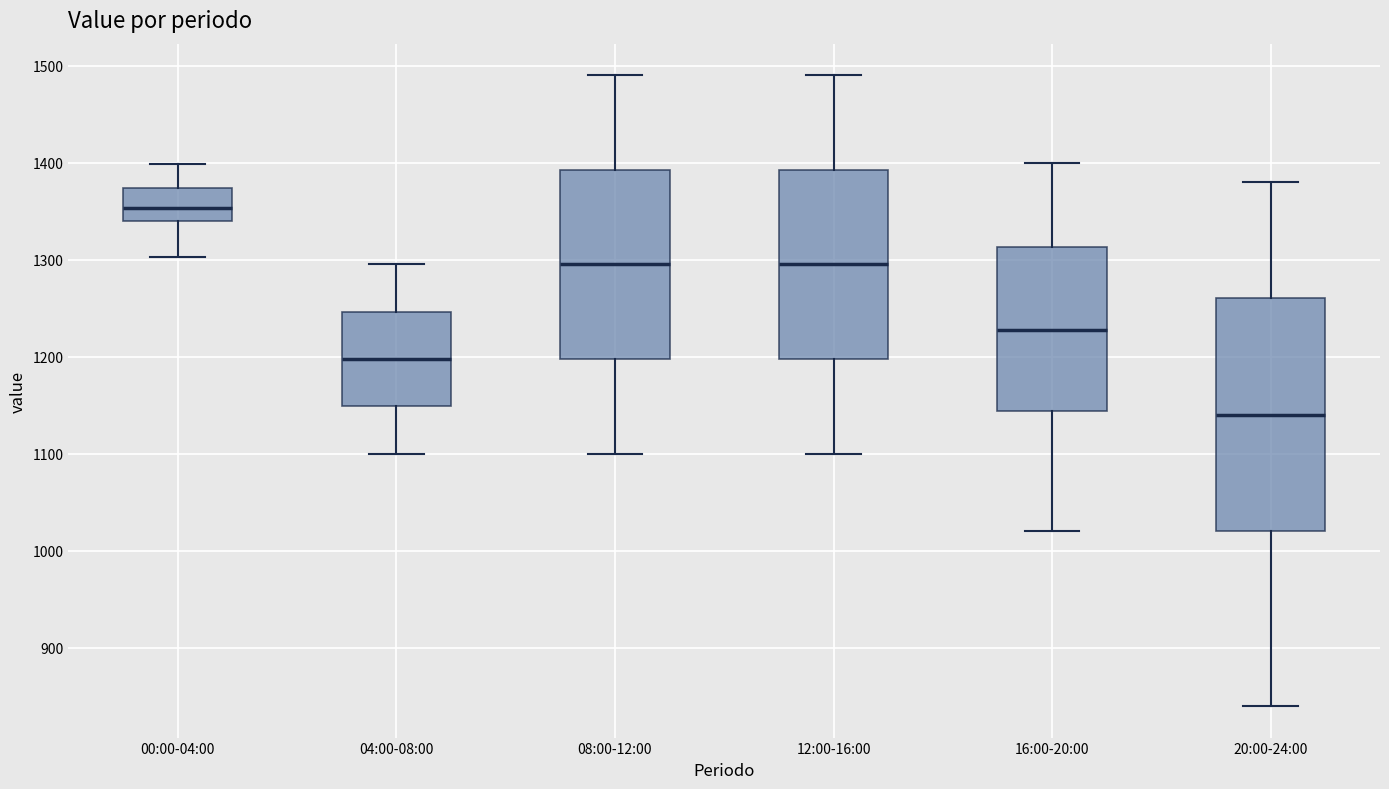

Reading left to right, read every box against the y-axis: the position of its median line, the range the box covers, and the ends of its whiskers. The values are not printed on the chart, so give them approximately, as read against the axis.

00:00-04:00: median 1350, box 1340 to 1370, whiskers 1300 to 1400
04:00-08:00: median 1200, box 1150 to 1250, whiskers 1100 to 1300
08:00-12:00: median 1300, box 1200 to 1390, whiskers 1100 to 1490
12:00-16:00: median 1300, box 1200 to 1390, whiskers 1100 to 1490
16:00-20:00: median 1230, box 1140 to 1310, whiskers 1020 to 1400
20:00-24:00: median 1140, box 1020 to 1260, whiskers 840 to 1380